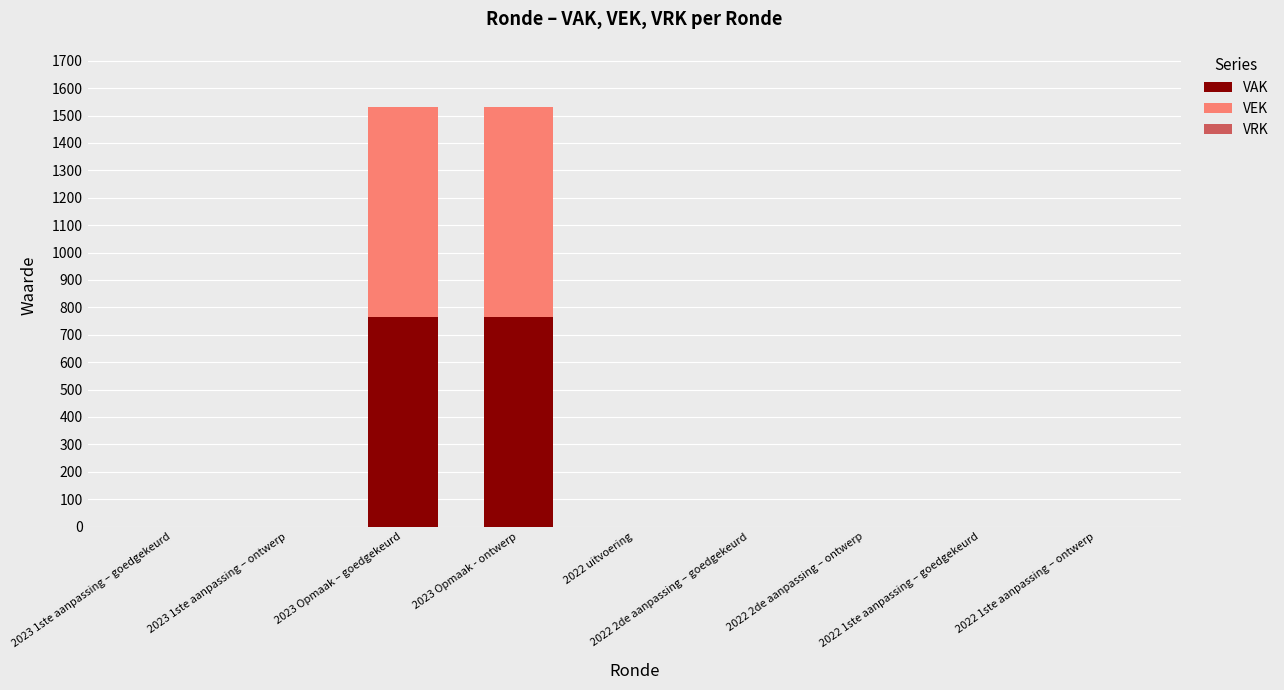

What is the sum of all VAK values?

1530